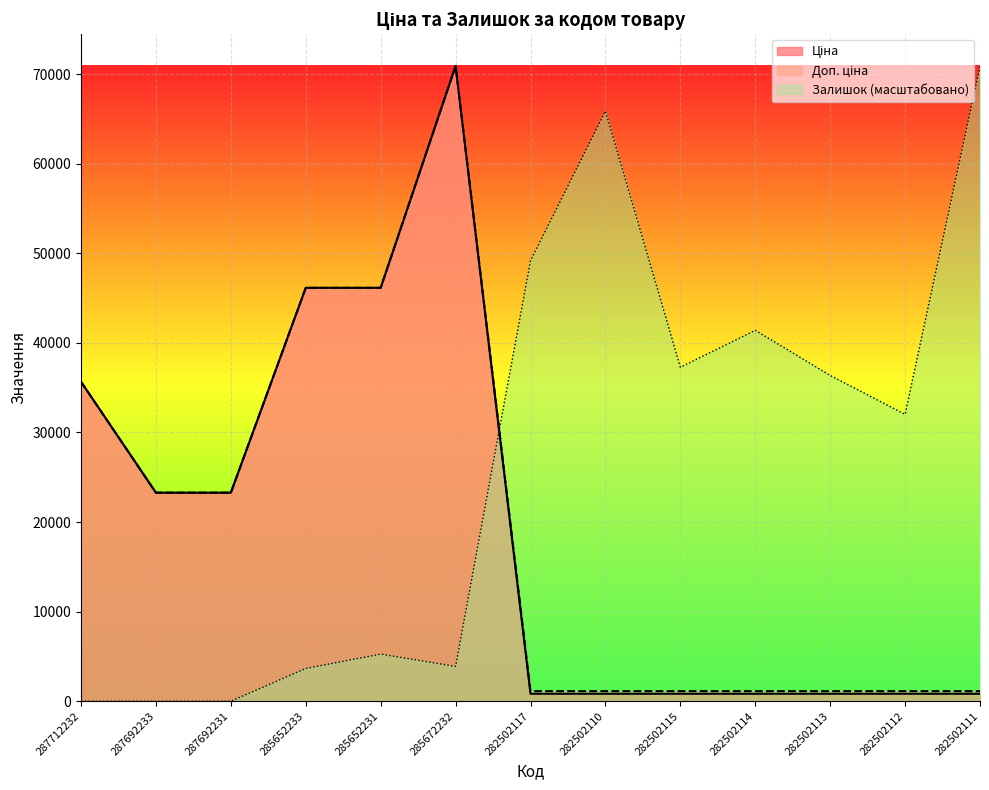

How many times do Залишок and Ціна cross each other?

1